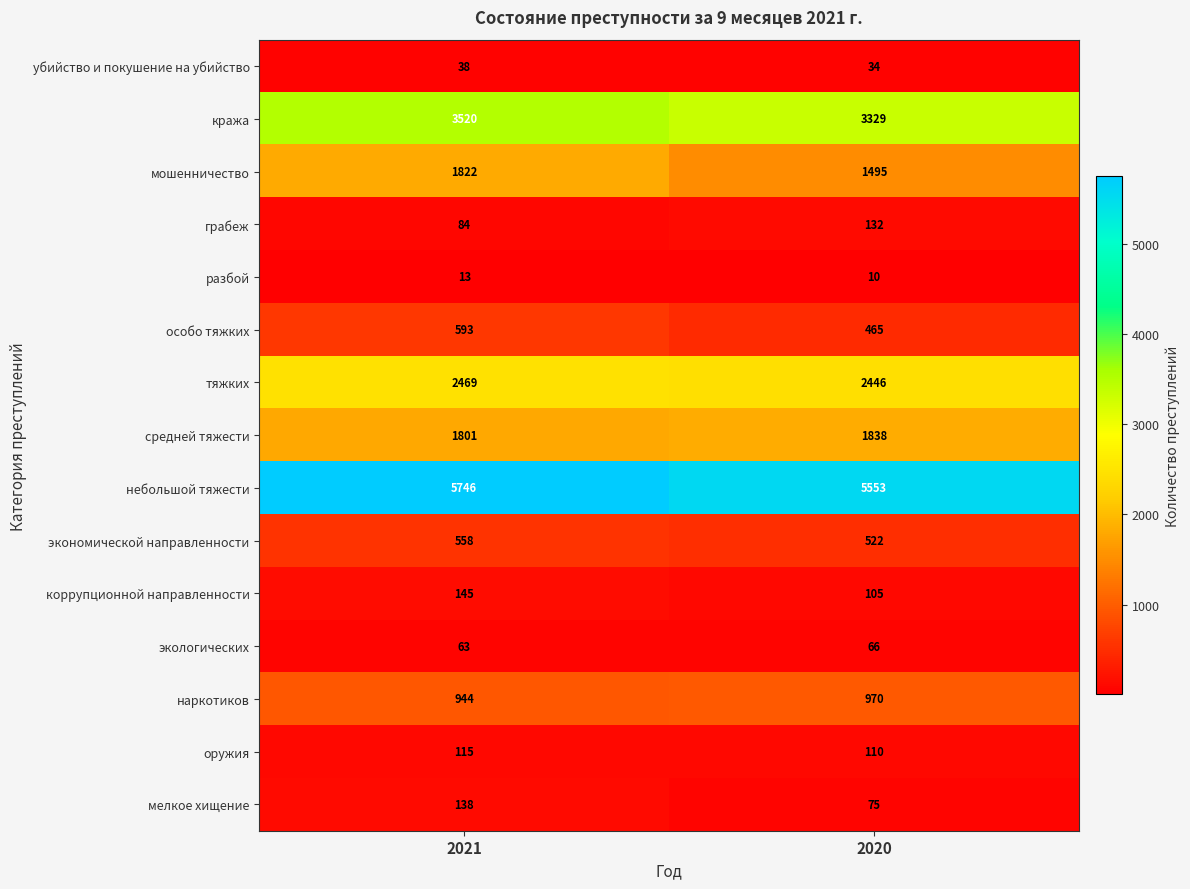

Reading left to right, transcribe all the data shown in this chart.

убийство и покушение на убийство: 2021=38	2020=34
кража: 2021=3520	2020=3329
мошенничество: 2021=1822	2020=1495
грабеж: 2021=84	2020=132
разбой: 2021=13	2020=10
особо тяжких: 2021=593	2020=465
тяжких: 2021=2469	2020=2446
средней тяжести: 2021=1801	2020=1838
небольшой тяжести: 2021=5746	2020=5553
экономической направленности: 2021=558	2020=522
коррупционной направленности: 2021=145	2020=105
экологических: 2021=63	2020=66
наркотиков: 2021=944	2020=970
оружия: 2021=115	2020=110
мелкое хищение: 2021=138	2020=75